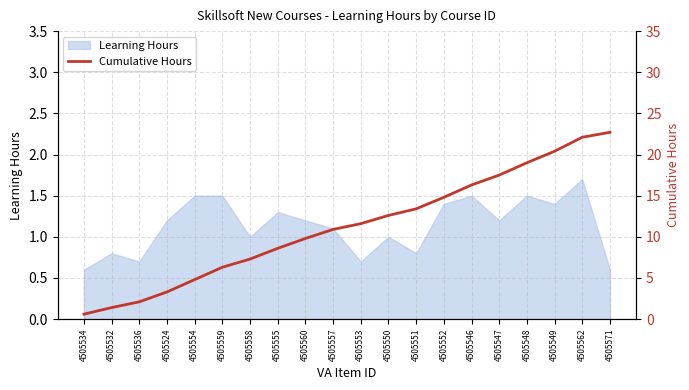

What is the maximum value shown in the chart?

22.7